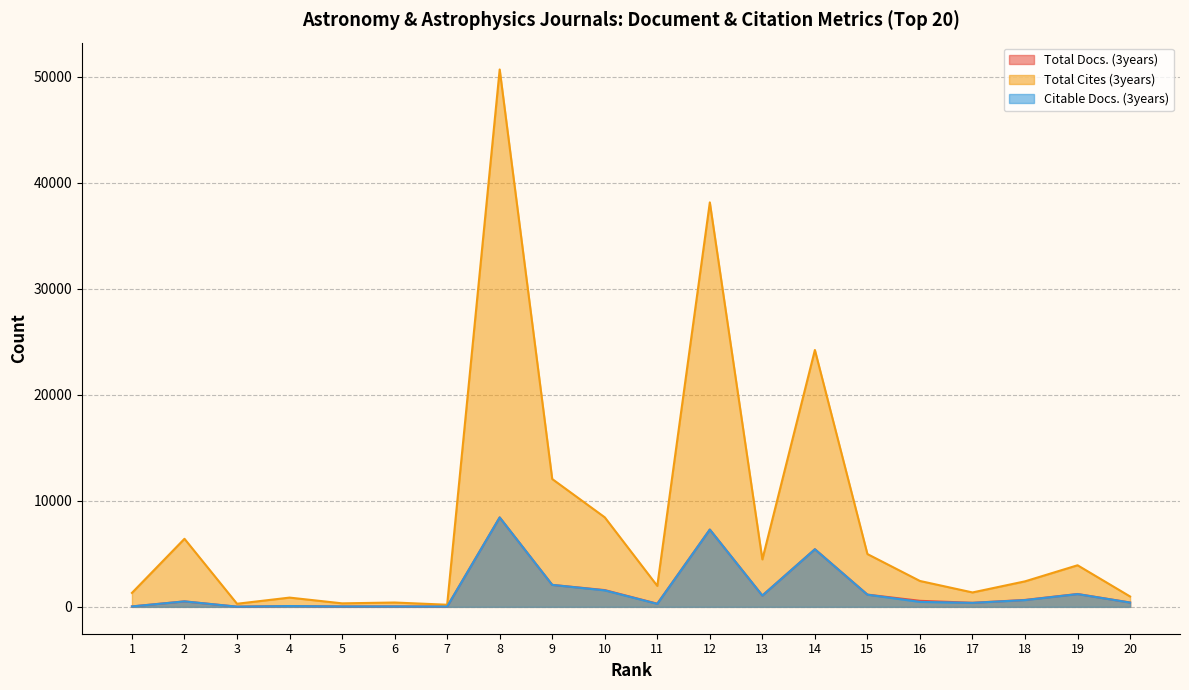

At which category does Total Docs. (3years) reach its first local peak?

2